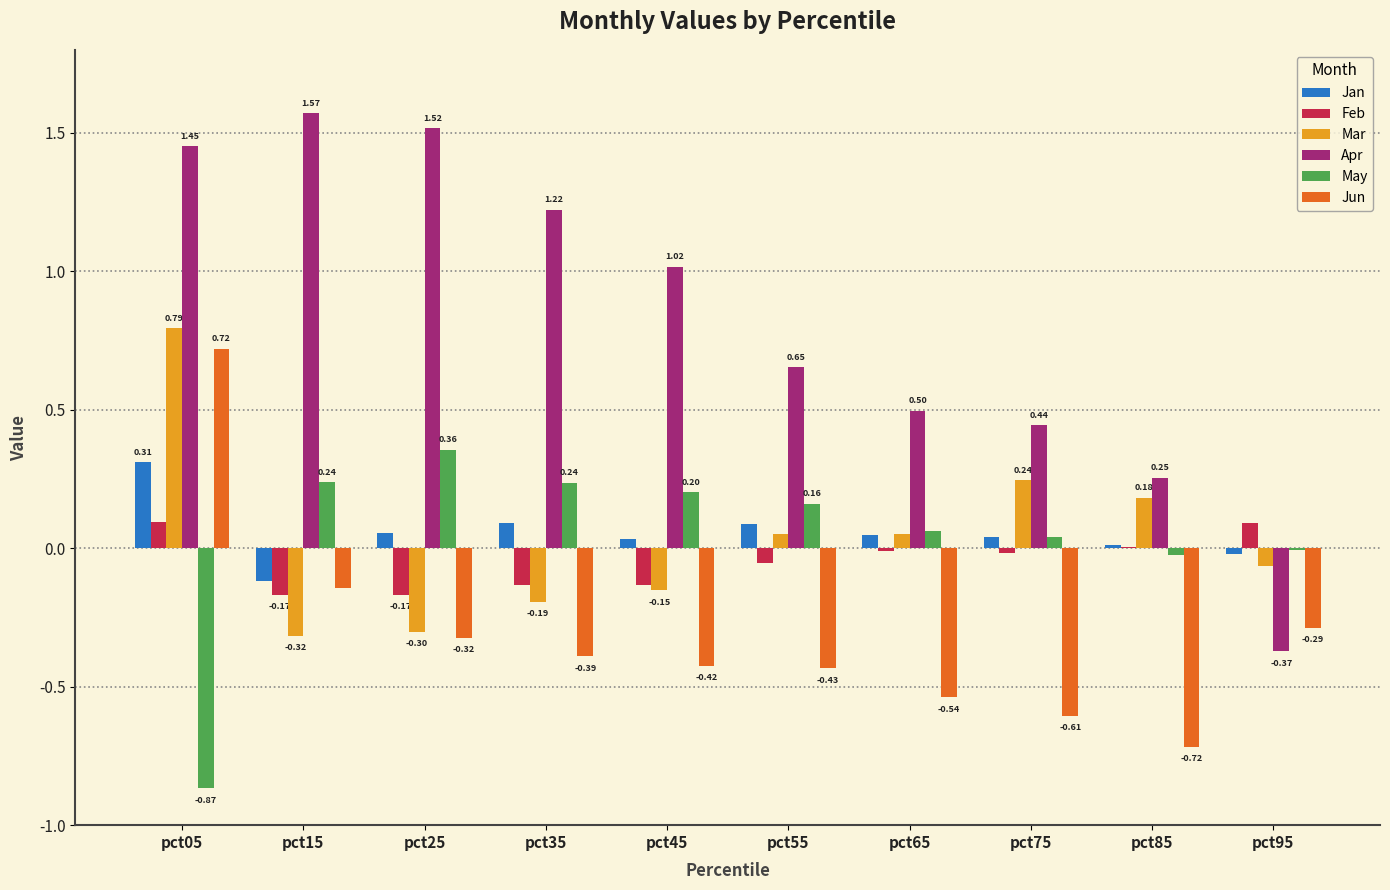

Between pct65 and pct85, which series saw the biggest shift?

Apr